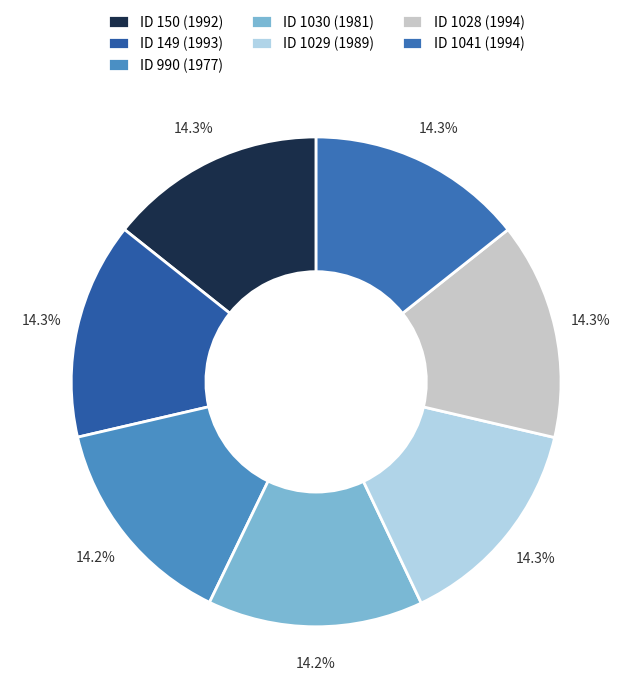

Rank the categories by value from highest to lowest.

1028, 1041, 149, 150, 1029, 1030, 990